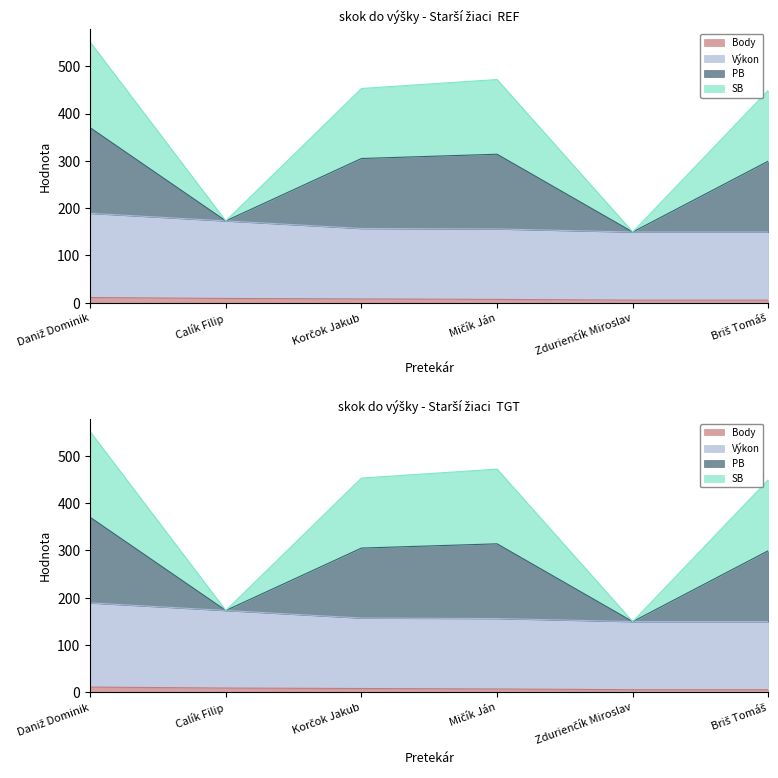

Which category has the lowest value across all series?

Zdurienčík Miroslav